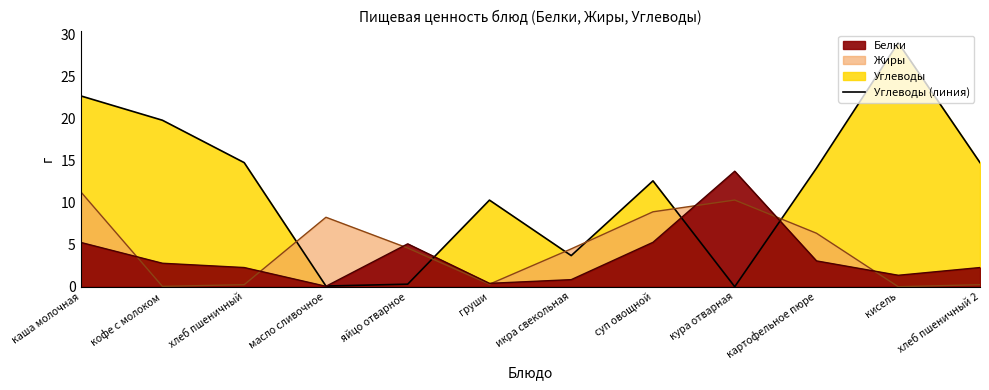

How many data points does each series have?

12